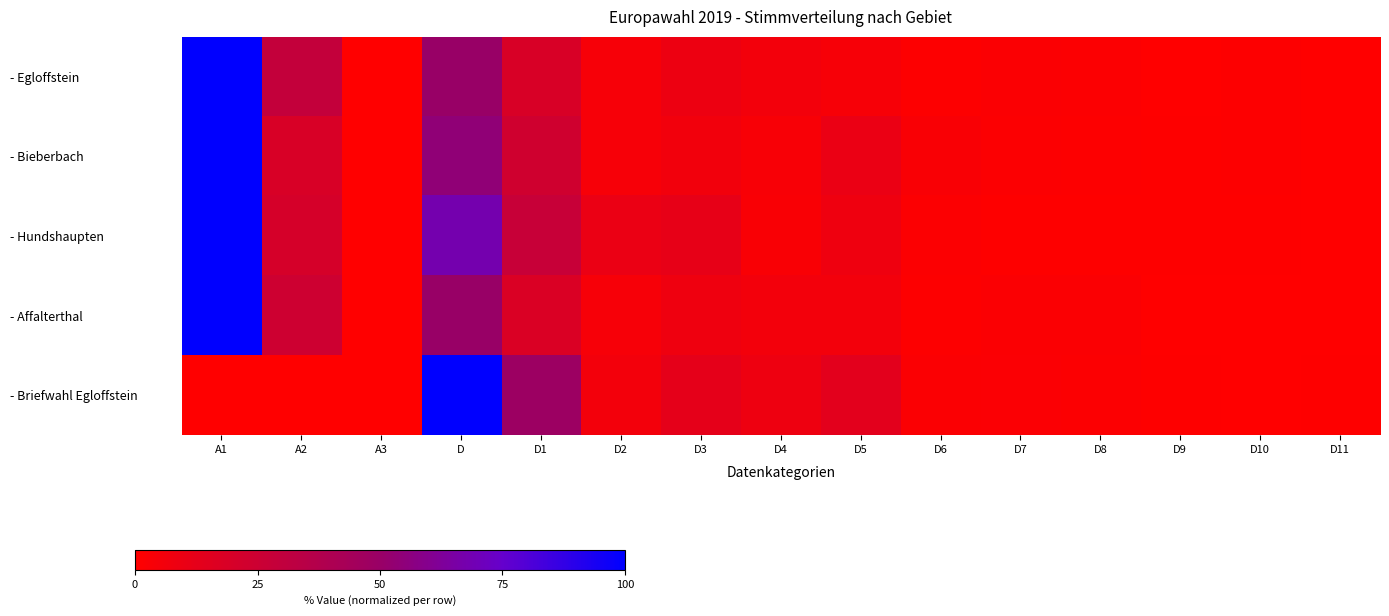

What is the greatest value displayed?

100.0